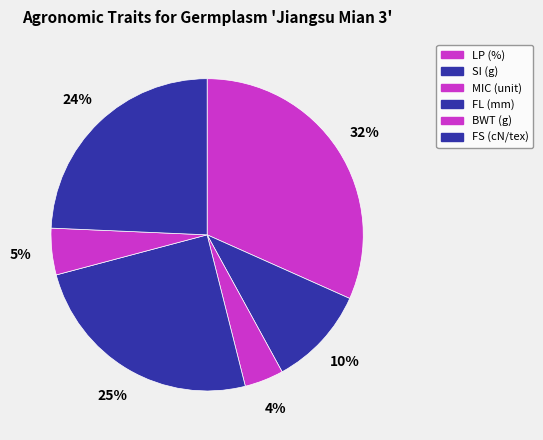

The BWT (g) slice represents 5% of the pie. True or false?

True